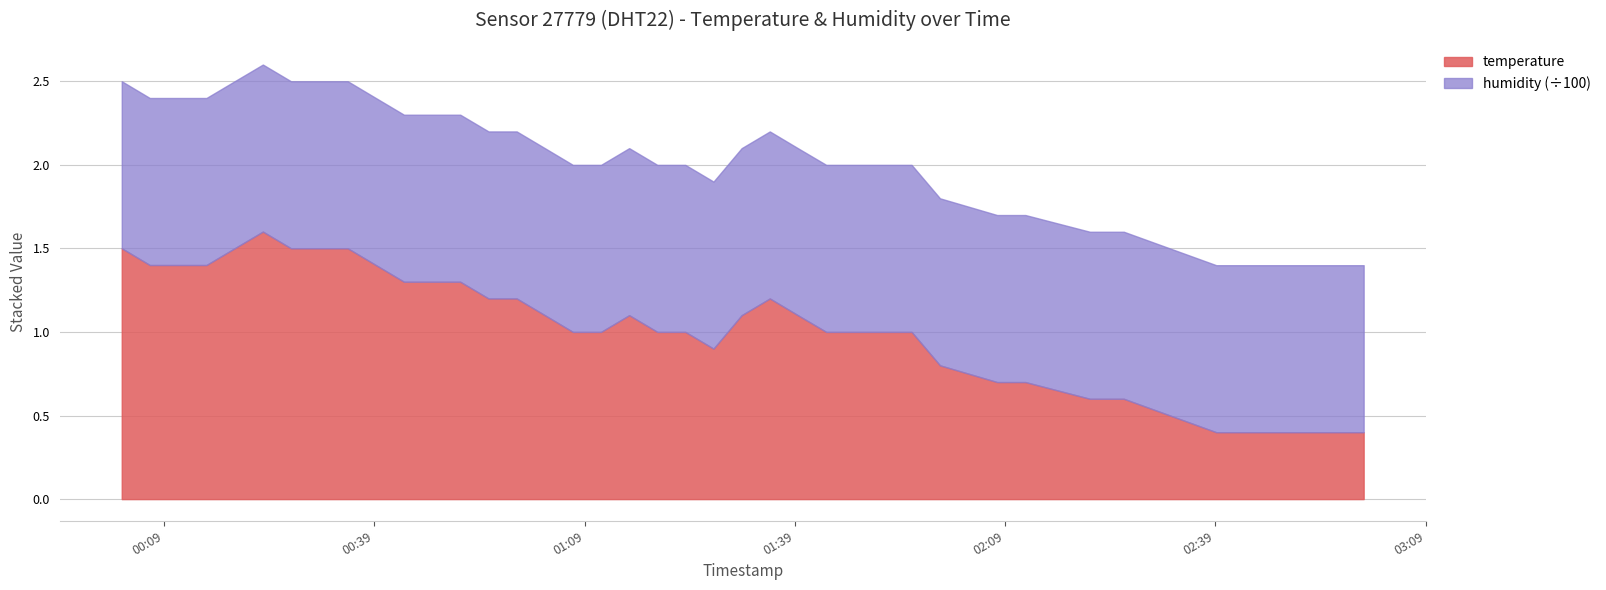

At which category does the chart reach its minimum across all series?

2022-11-15T02:39:08